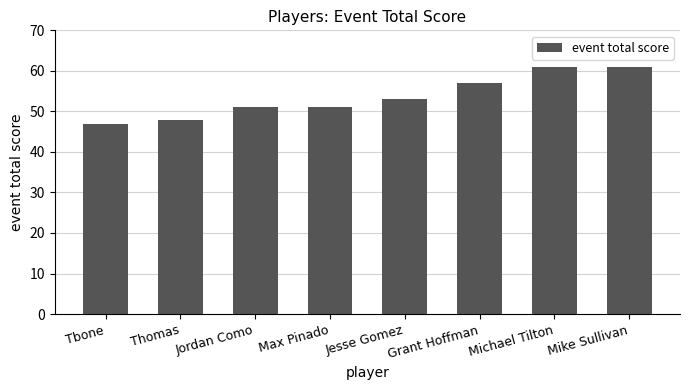

How many values are between 51 and 61?

6